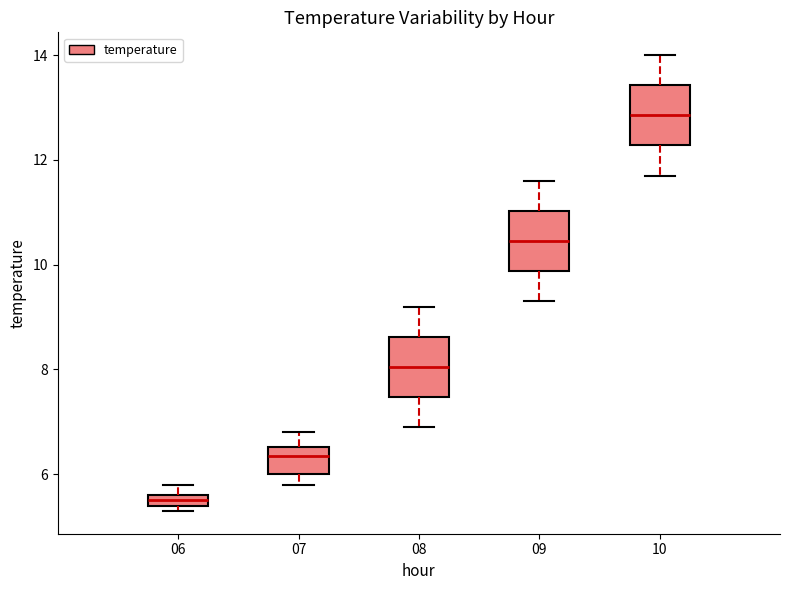

Where is the upper edge of the box at x = 09 on the y-axis? The values are not printed on the chart, so give them approximately, as read against the axis.

11.0